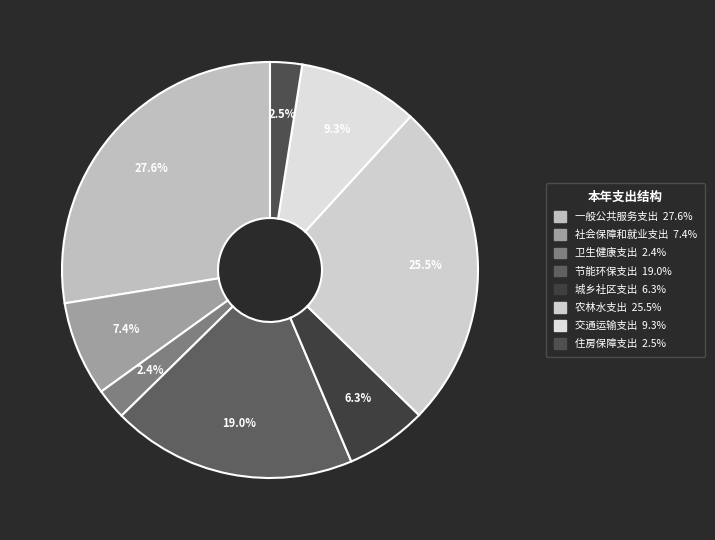

Which slice is the smallest?

卫生健康支出